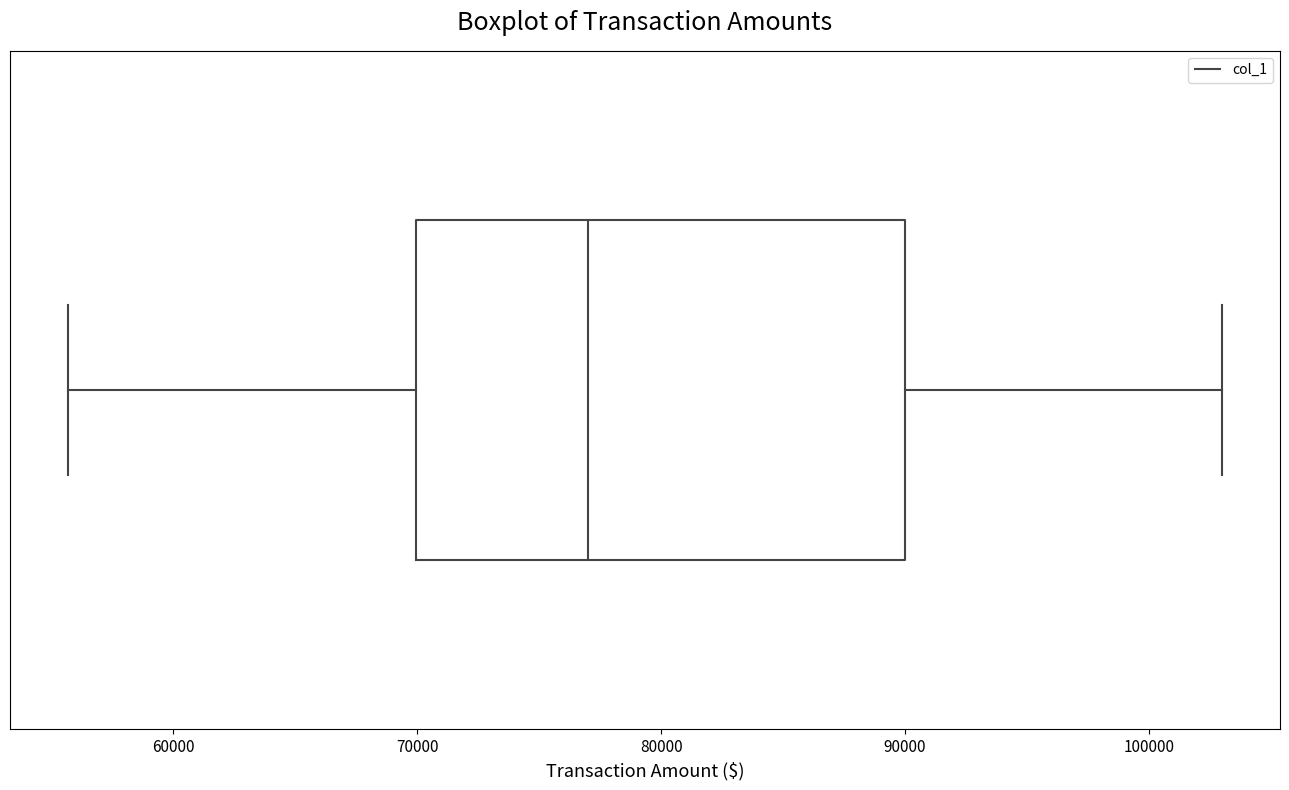

Read this box plot against the x-axis: the position of the median line, the range covered by the box, and the ends of both whiskers. The values are not printed on the chart, so give them approximately, as read against the axis.

median 77000, box 70000 to 90000, whiskers 56000 to 103000